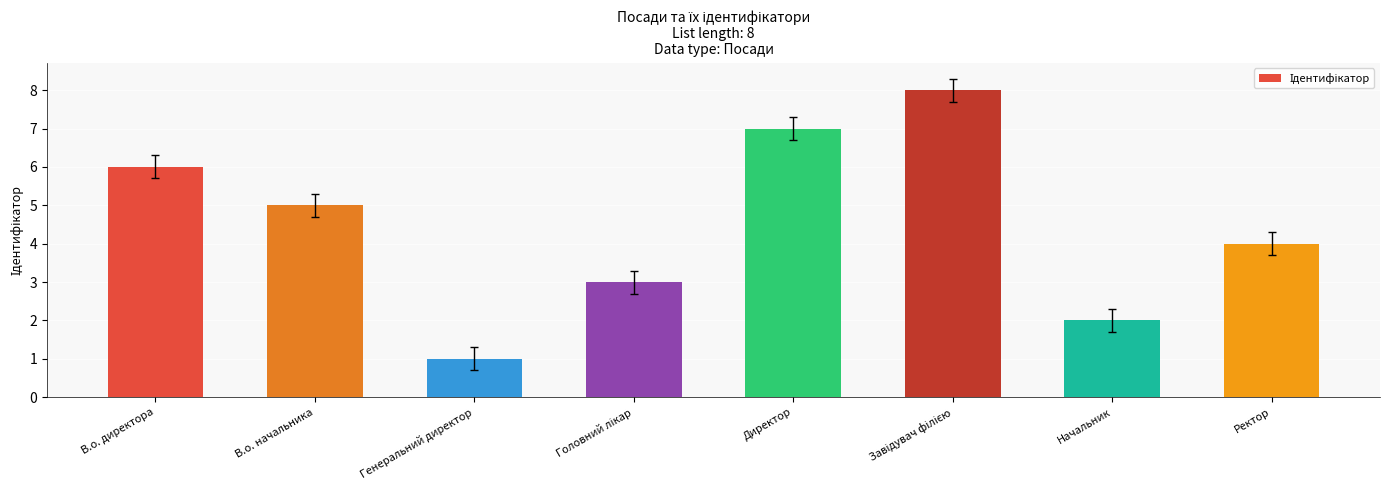

Reading left to right, what are all the values shown in this chart?

6	5	1	3	7	8	2	4